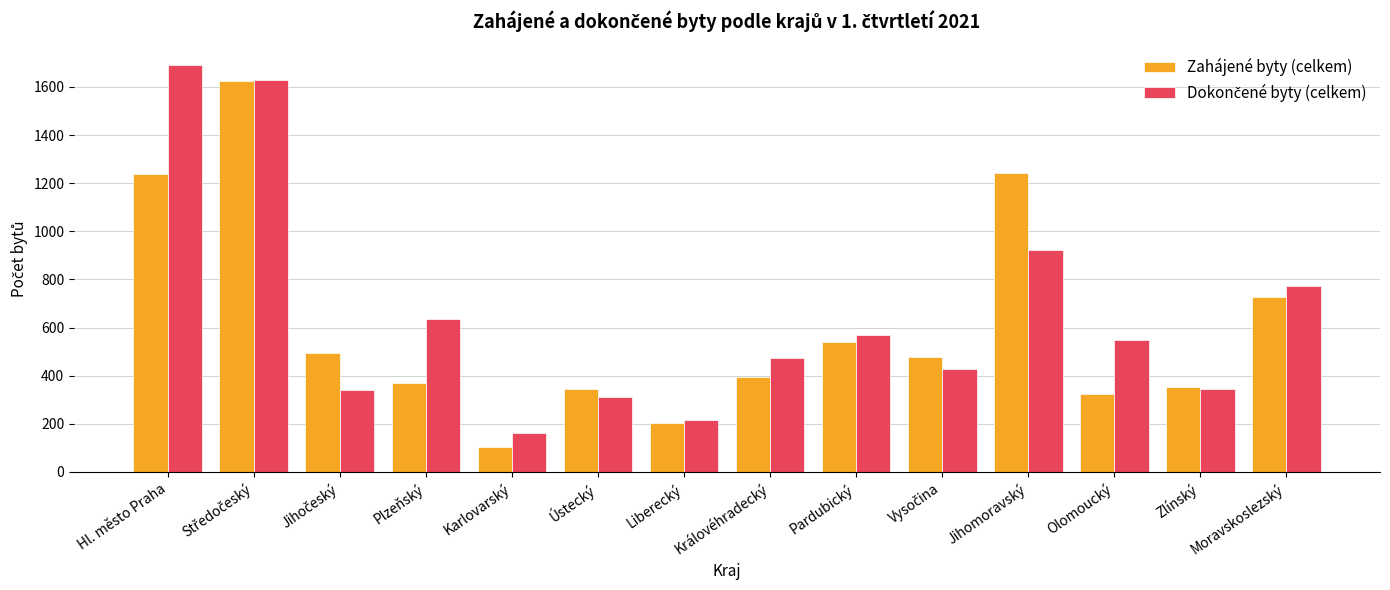

At how many categories does at least one series exceed 1049?

3